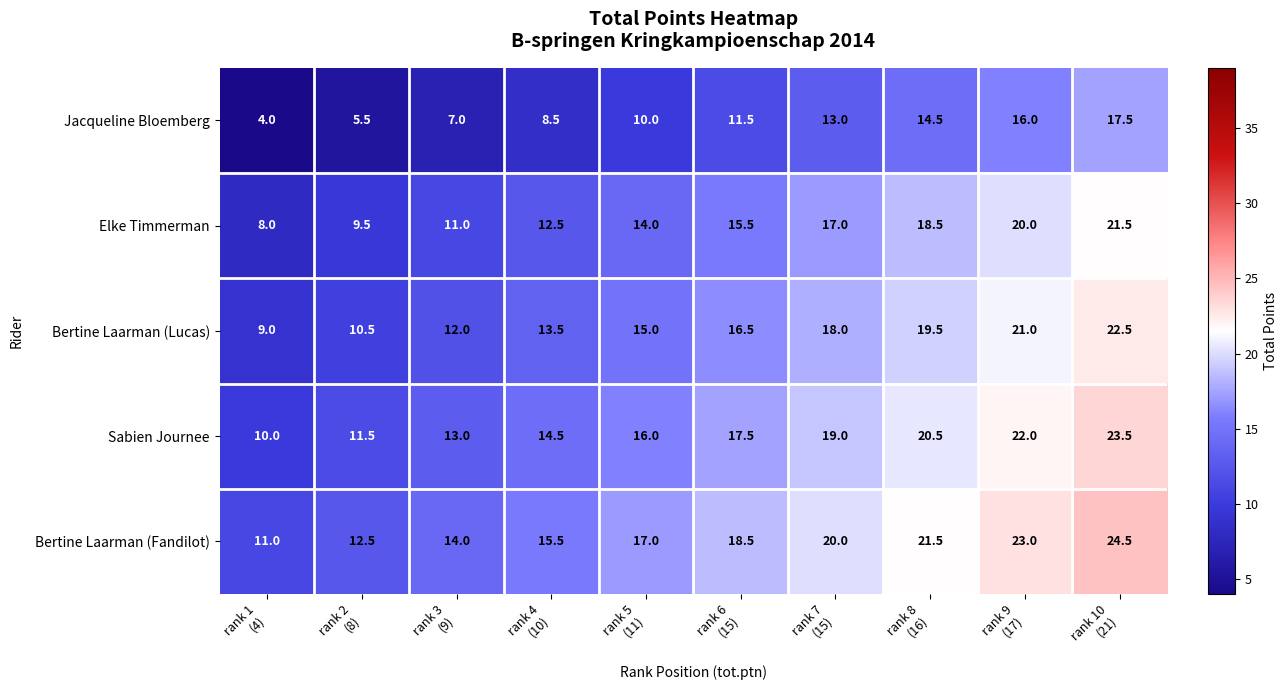

At rank 2
(8), list the series in order from largest to smallest.

Bertine Laarman (Fandilot), Sabien Journee, Bertine Laarman (Lucas), Elke Timmerman, Jacqueline Bloemberg